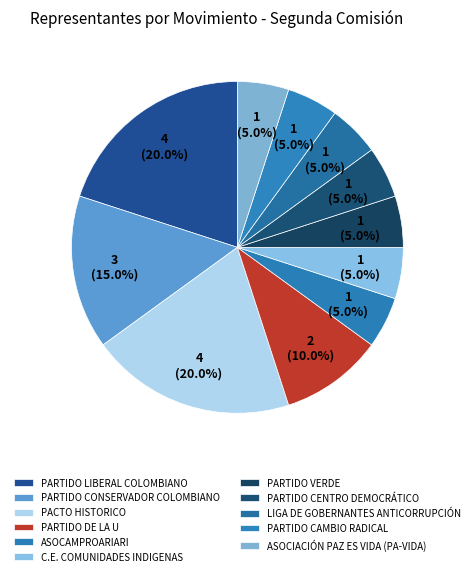

The ASOCIACIÓN PAZ ES VIDA (PA-VIDA) slice represents 5% of the pie. True or false?

True